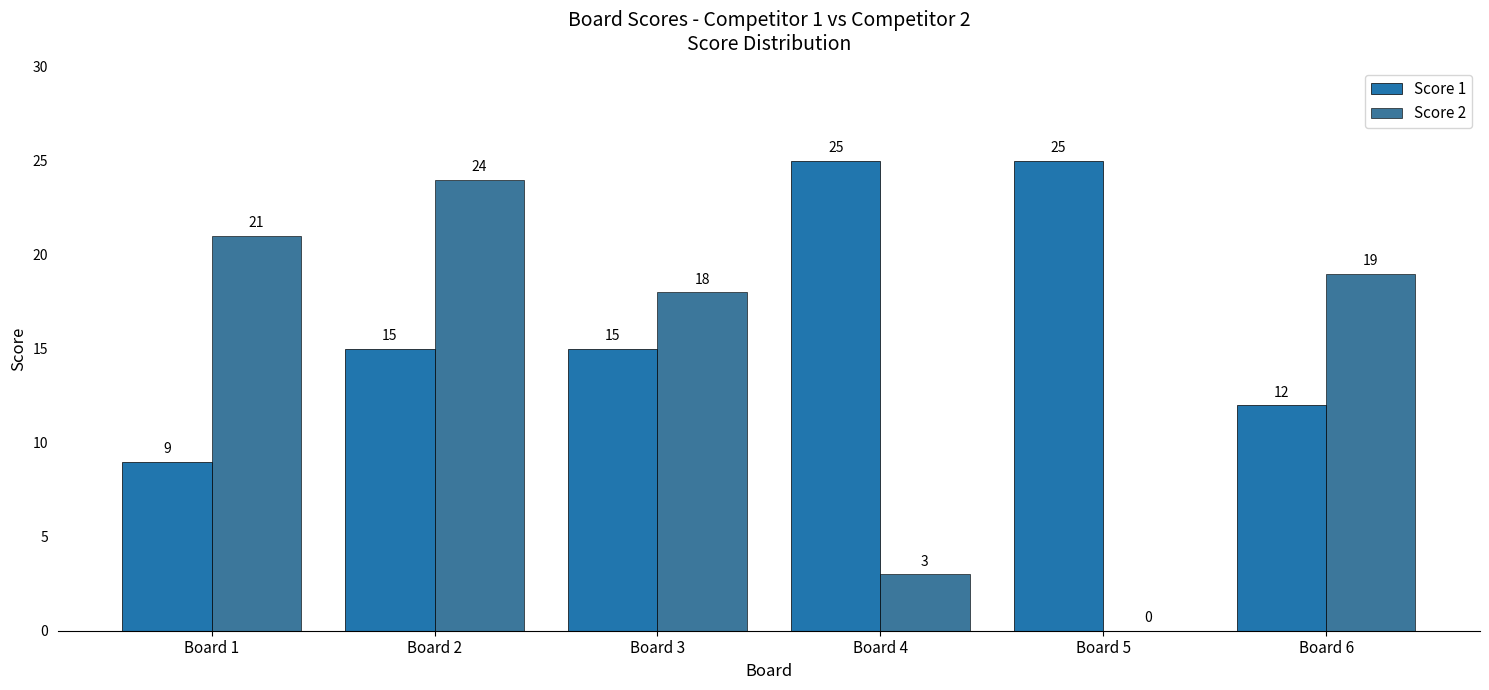

What is the greatest value displayed?

25